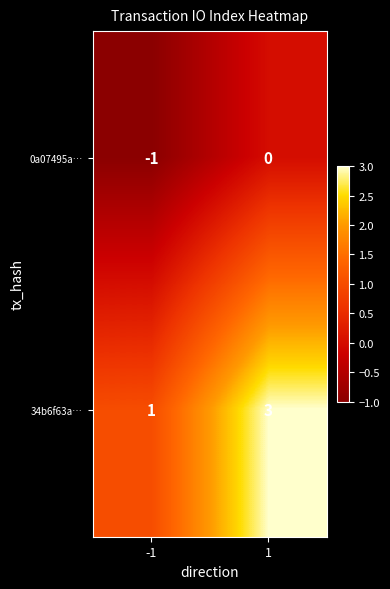

True or false: 34b6f63a… has a value of 3 at 1.

True